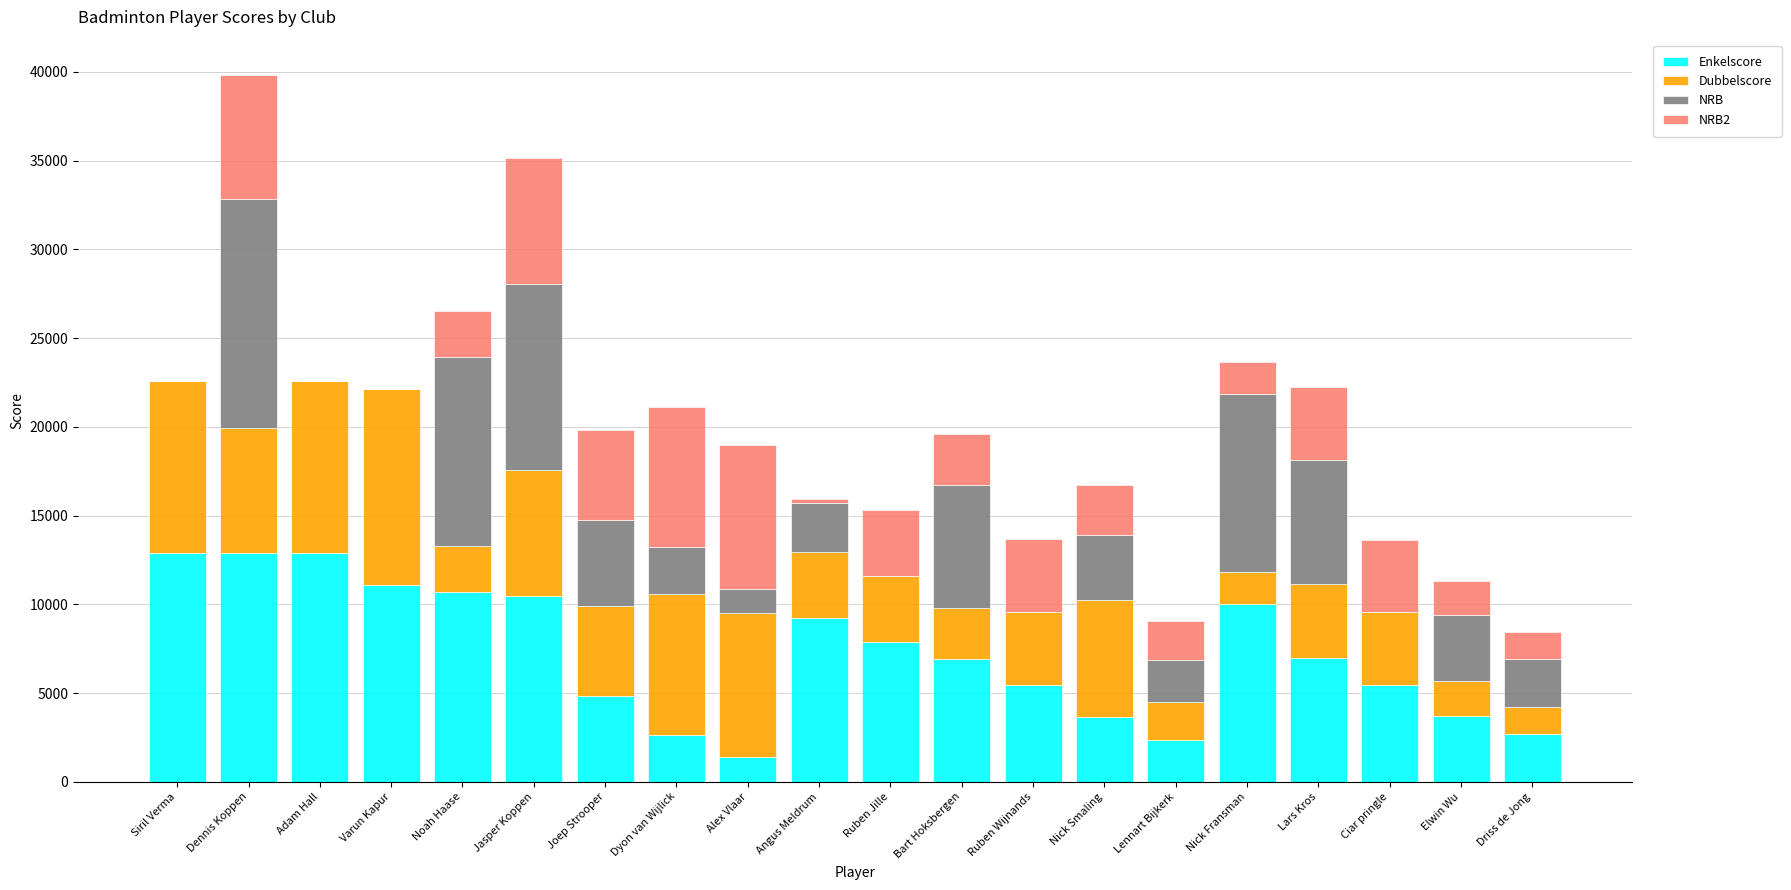

At which category is the sum across all series the highest?

Dennis Koppen